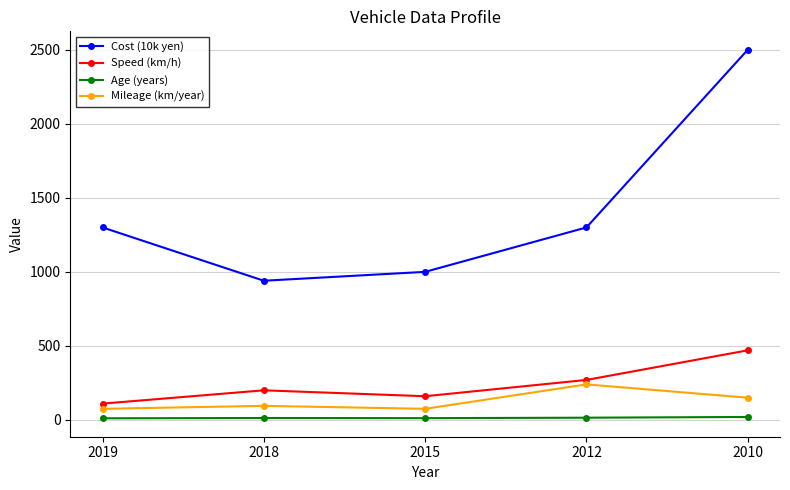

True or false: Mileage (km/year) and Speed (km/h) intersect in this chart.

False